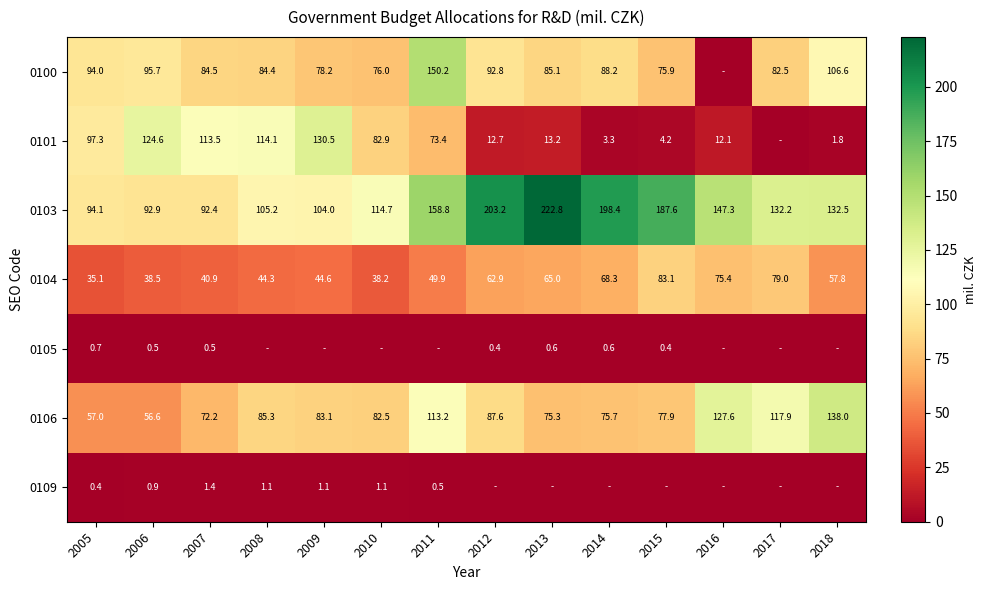

What is the highest value of the 0103 series?

222.8